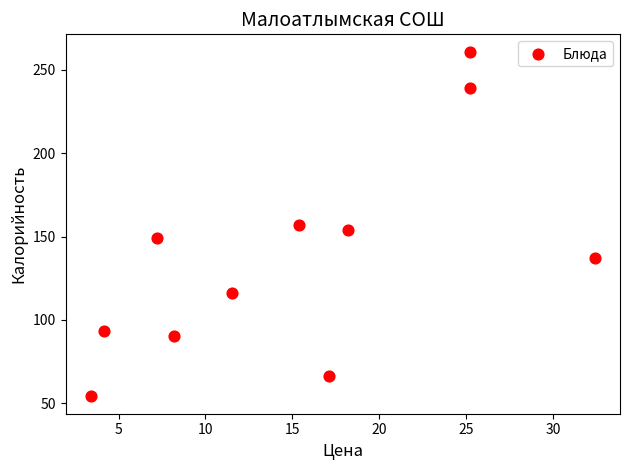

What is the average Y value?

138